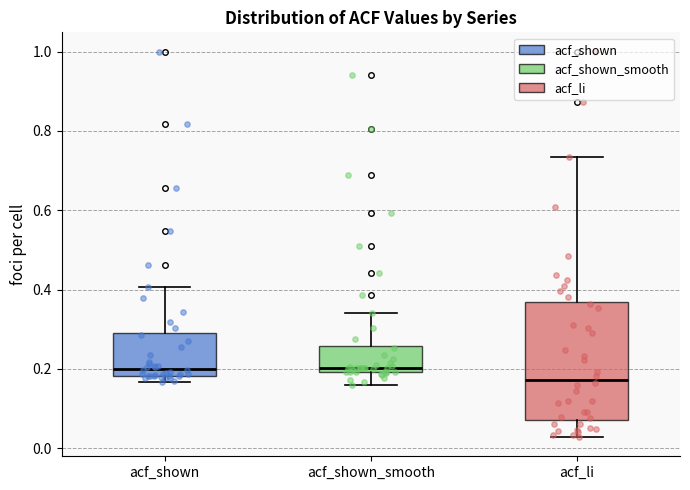

Where is the lower edge of the box for acf_shown_smooth on the y-axis? The values are not printed on the chart, so give them approximately, as read against the axis.

0.20